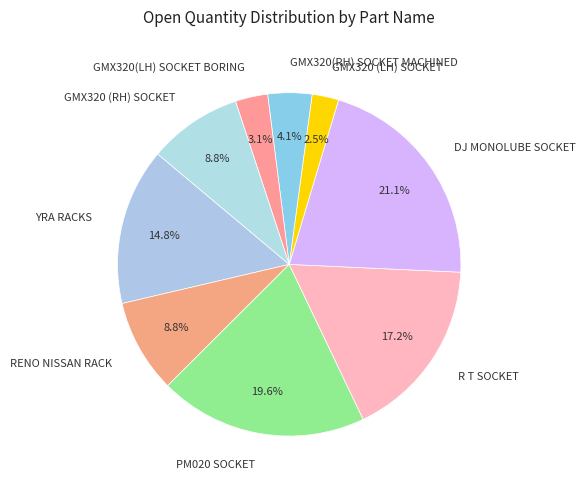

Which category has the biggest portion of the pie?

DJ MONOLUBE SOCKET